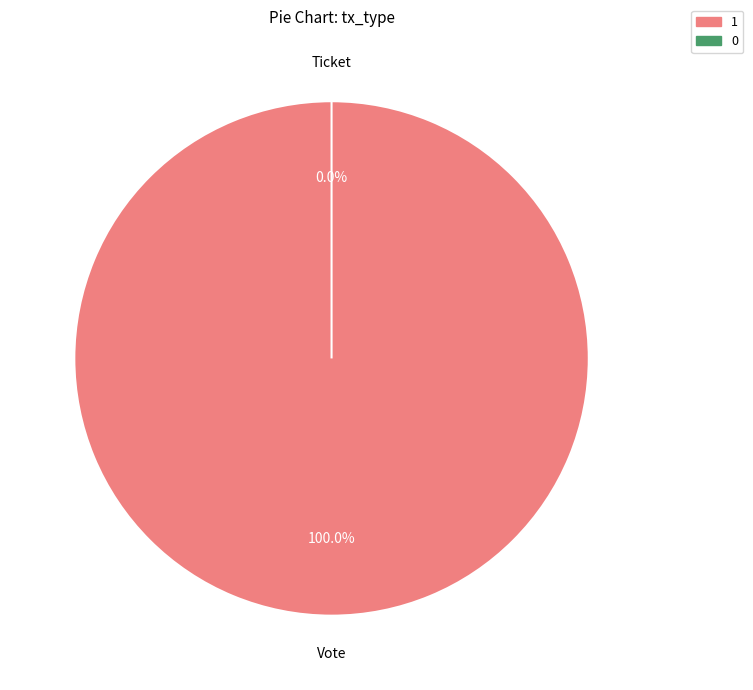

Between Vote and Ticket, which is larger?

Vote